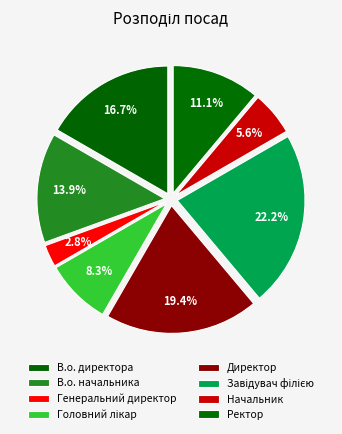

How many slices are in this pie chart?

8